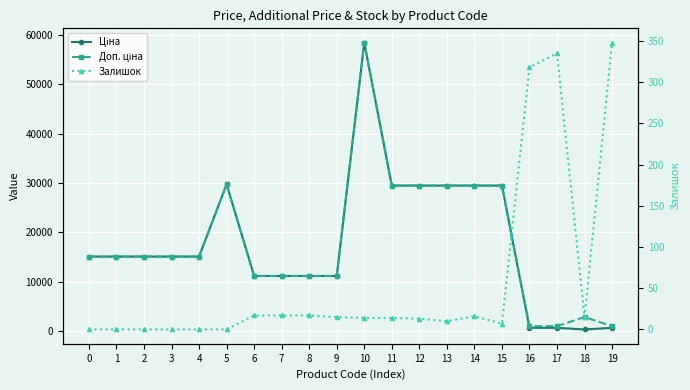

Where is the first local maximum for Залишок?

14